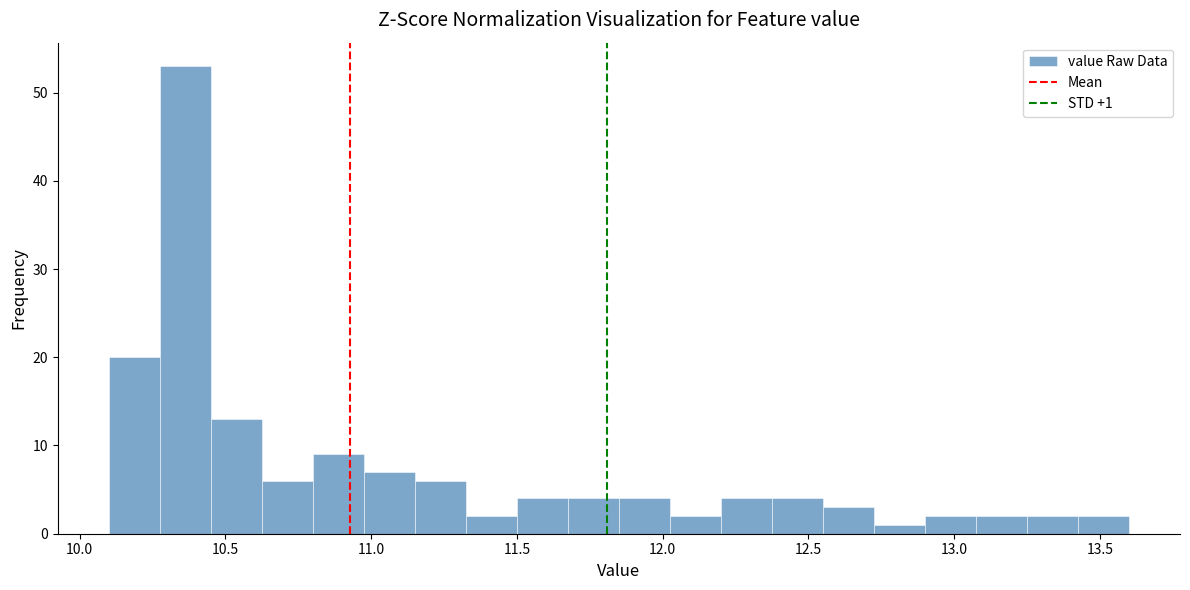

Read against the x-axis, roughly where is the centre of the tallest bar?

10.35